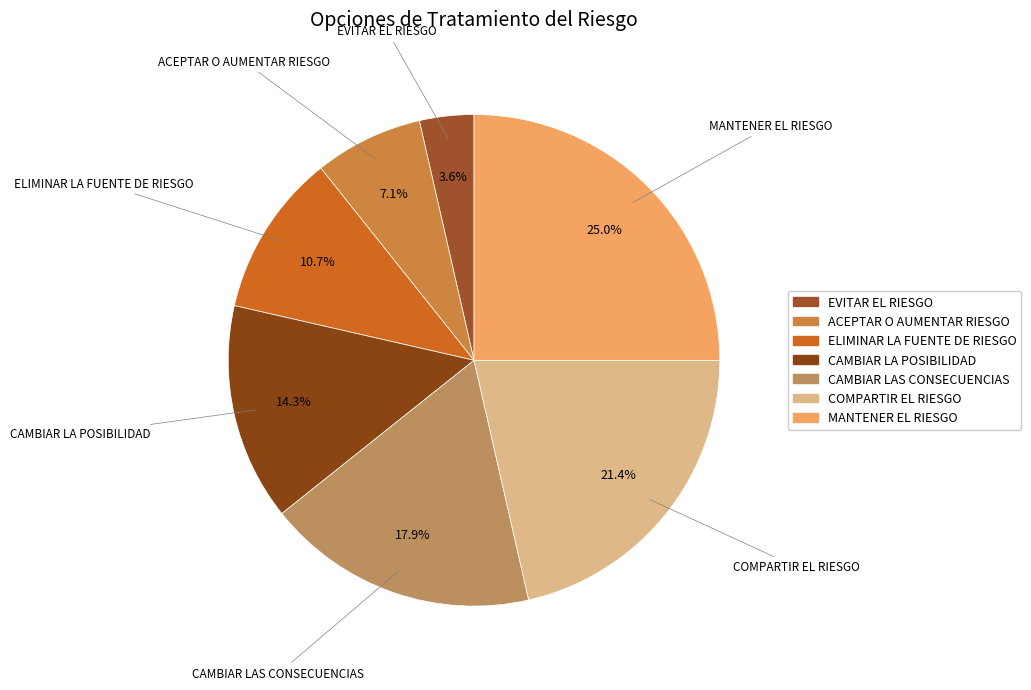

To the nearest percent, what percentage of the pie is COMPARTIR EL RIESGO?

21%